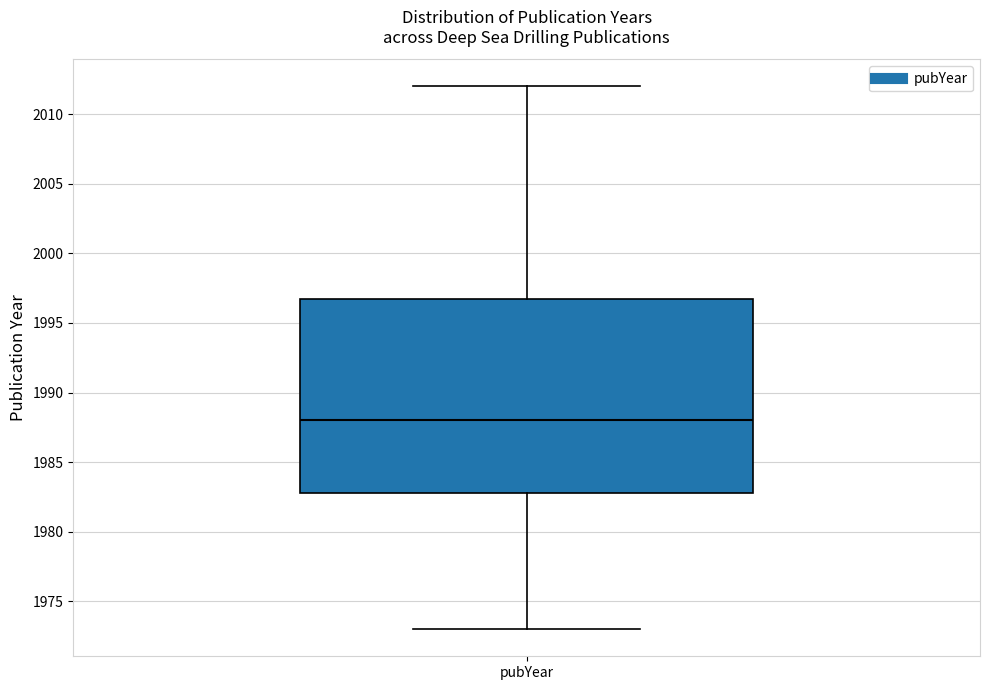

Read this box plot against the y-axis: the position of the median line, the range covered by the box, and the ends of both whiskers. The values are not printed on the chart, so give them approximately, as read against the axis.

median 1988, box 1983 to 1997, whiskers 1973 to 2012